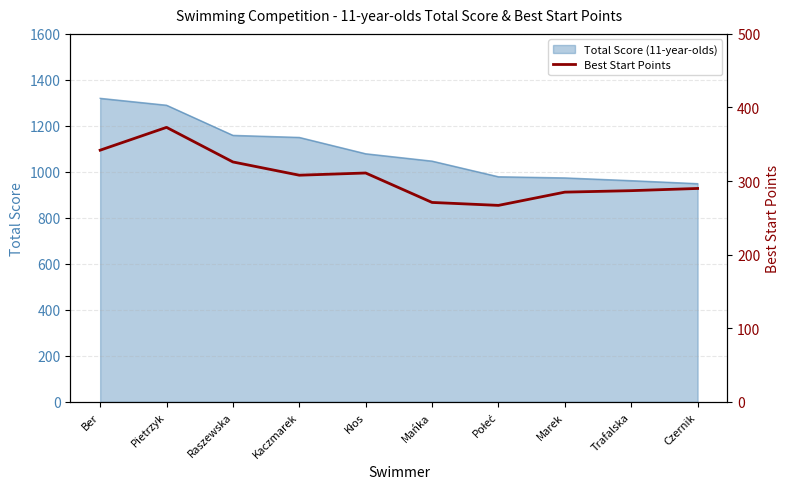

At which category does the data reach its first local peak?

Pietrzyk